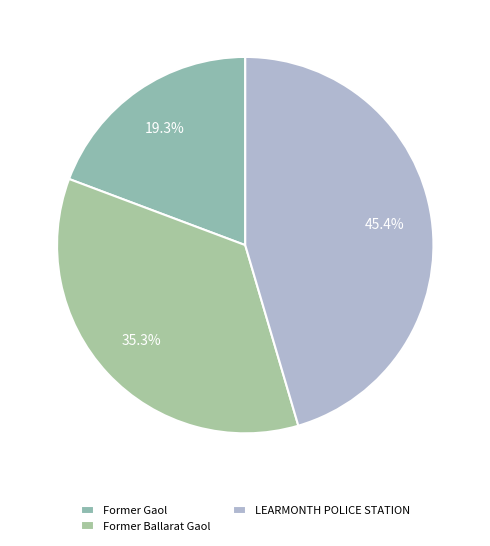

Count the number of slices in the pie.

3